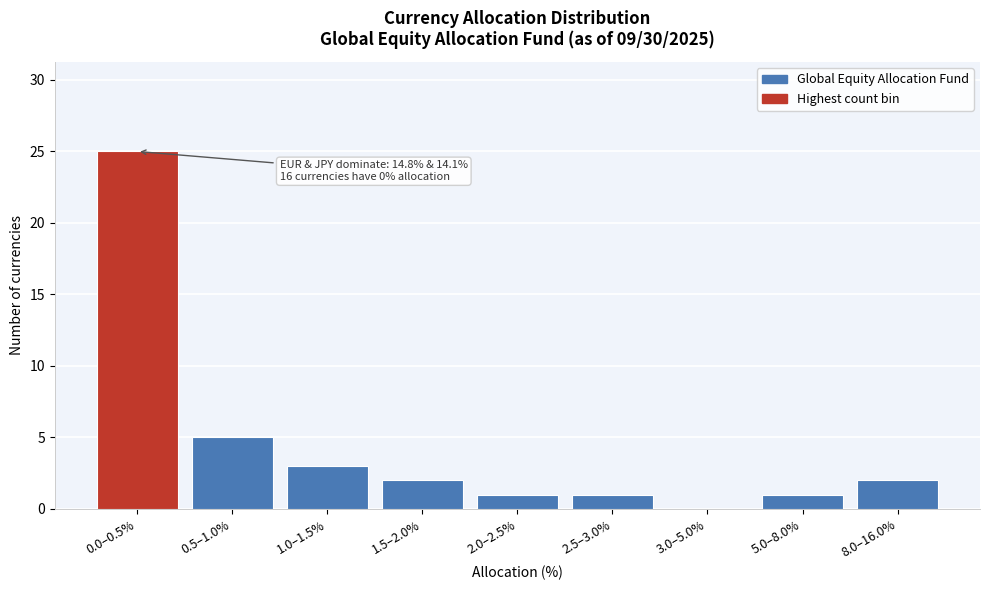

Reading left to right, transcribe all the data shown in this chart.

0.0–0.5%=25	0.5–1.0%=5	1.0–1.5%=3	1.5–2.0%=2	2.0–2.5%=1	2.5–3.0%=1	3.0–5.0%=0	5.0–8.0%=1	8.0–16.0%=2